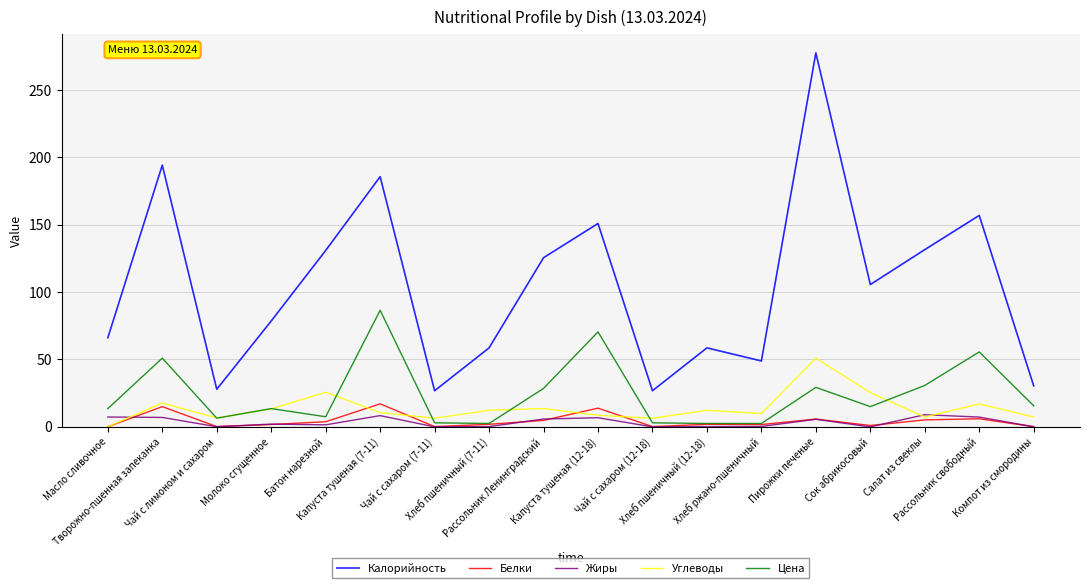

At how many categories does at least one series exceed 218?

1